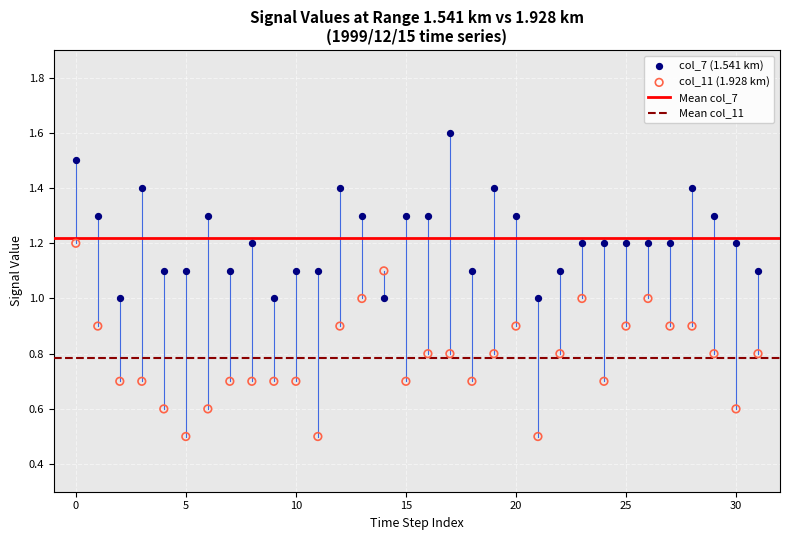

Which series has the largest Y range (max minus min)?

col_11 (1.928 km)